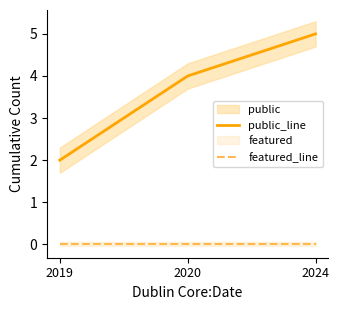

Reading left to right, extract all data points from this chart.

public_line: 2019=2	2020=4	2024=5
featured_line: 2019=0	2020=0	2024=0